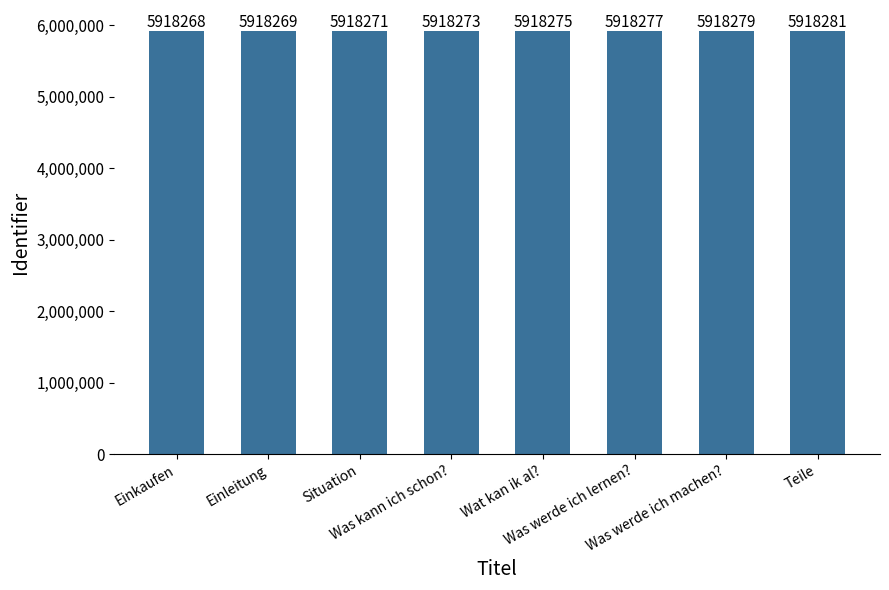

What is the difference between the second highest and second lowest values?

10